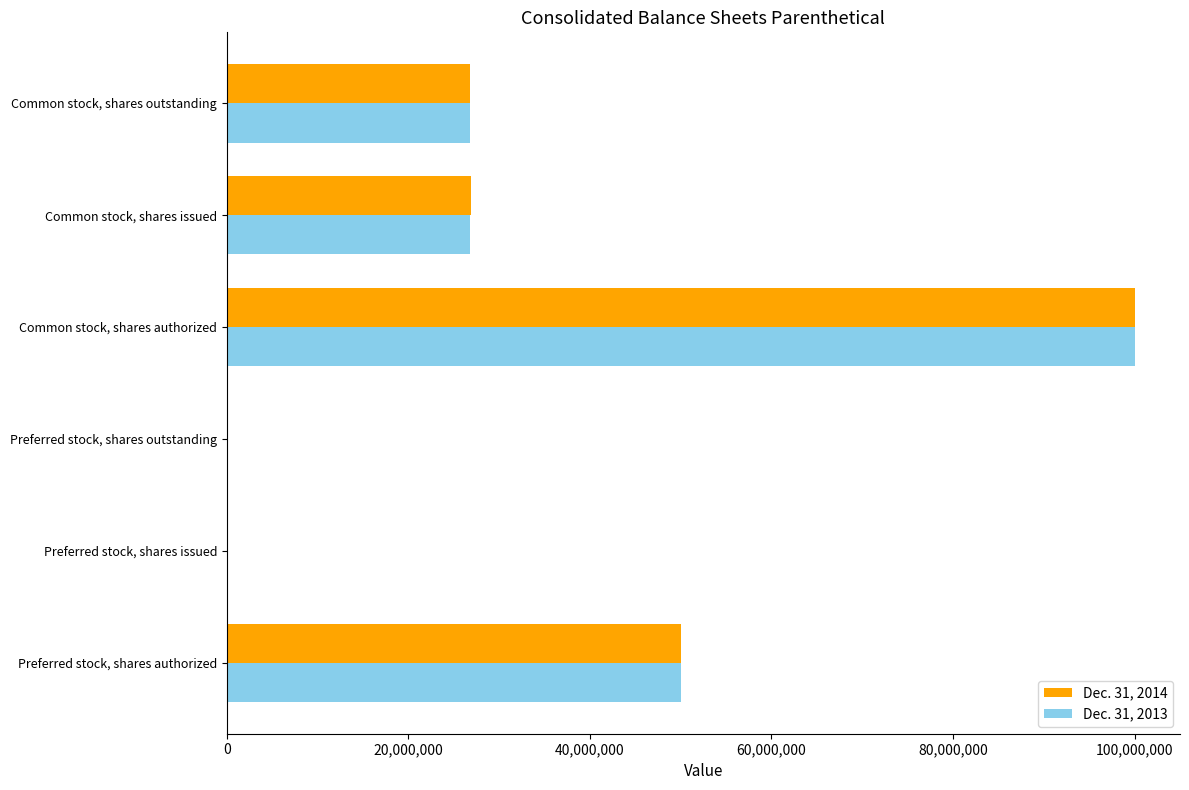

The Dec. 31, 2013 series shows 10843279 at Common stock, shares issued. True or false?

False